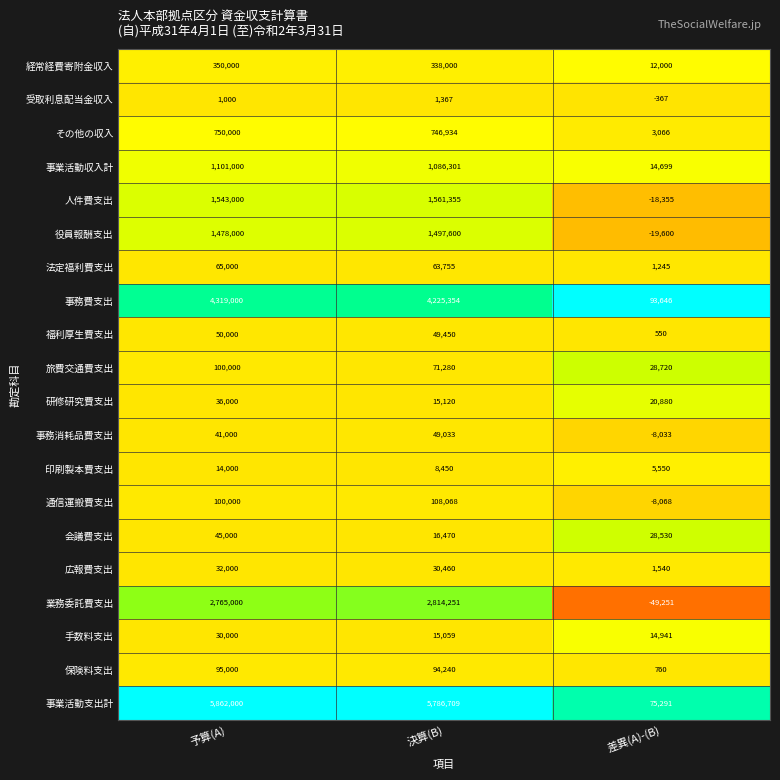

Which category has the lowest value in the 事務費支出 series?

差異(A)-(B)